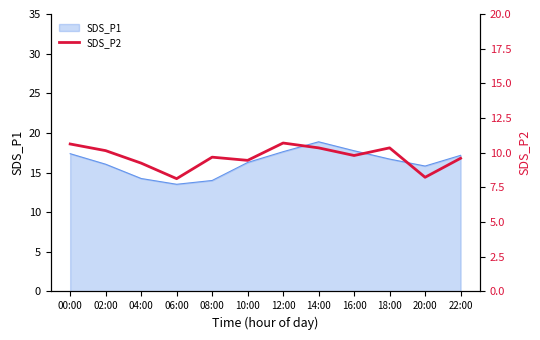

What value does the data have at 04:00?

9.2